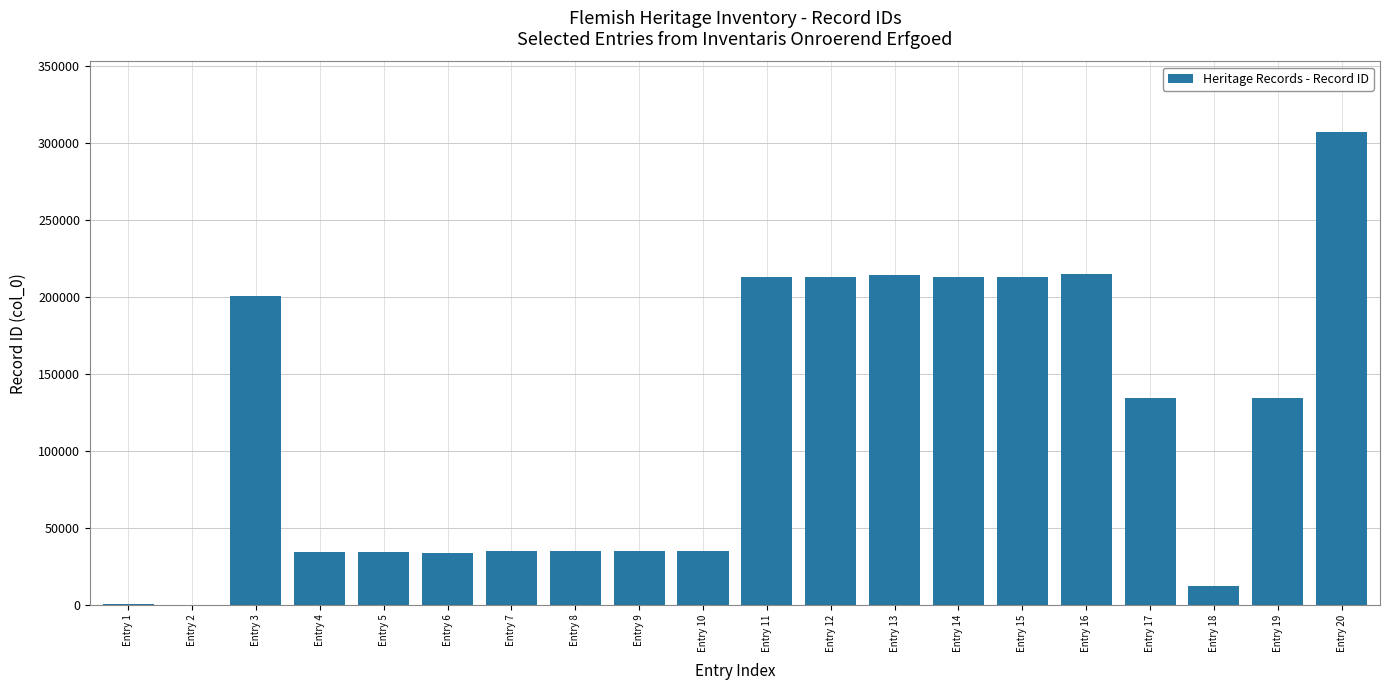

What is the sum of all values?

2311997